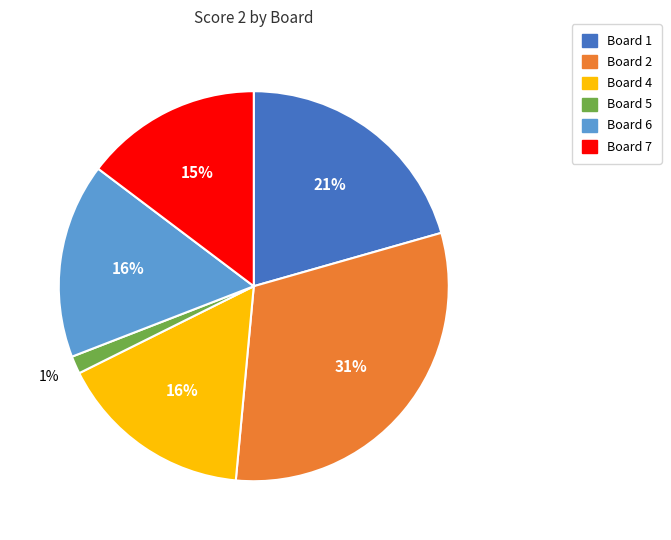

How many segments does this pie chart have?

6